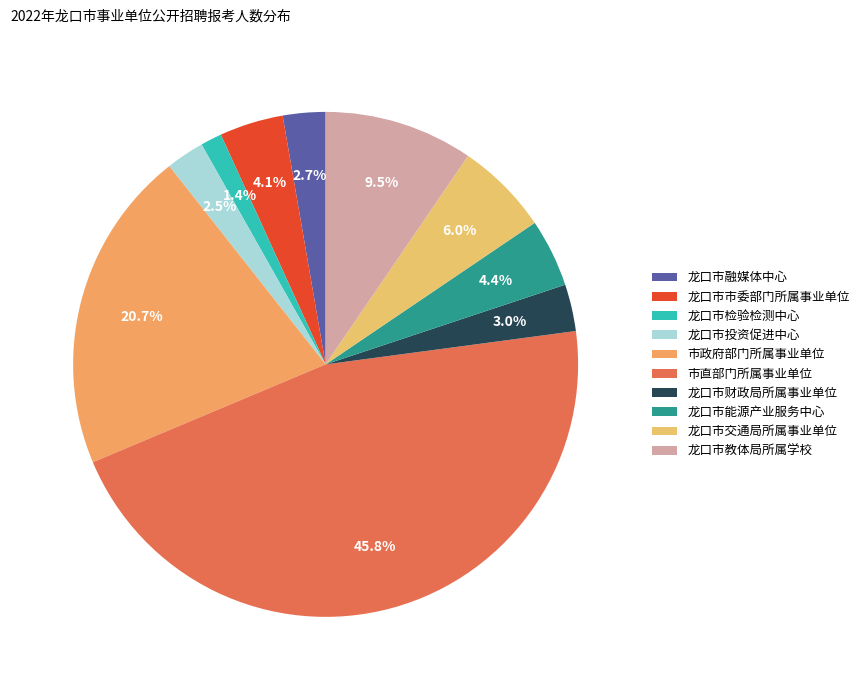

What percentage is the 市直部门所属事业单位 slice, to the nearest percent?

46%